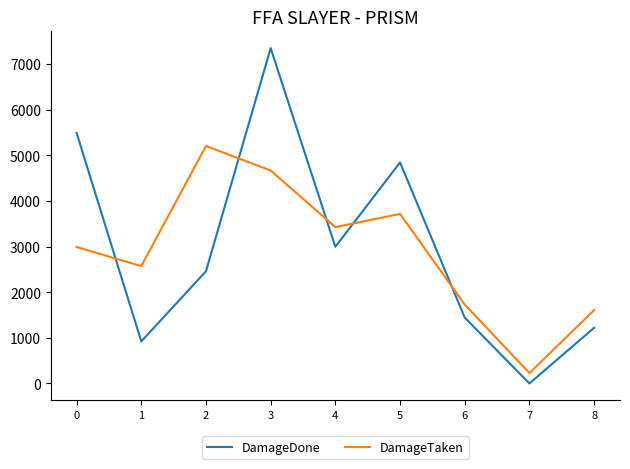

Which series has the widest spread of values?

DamageDone